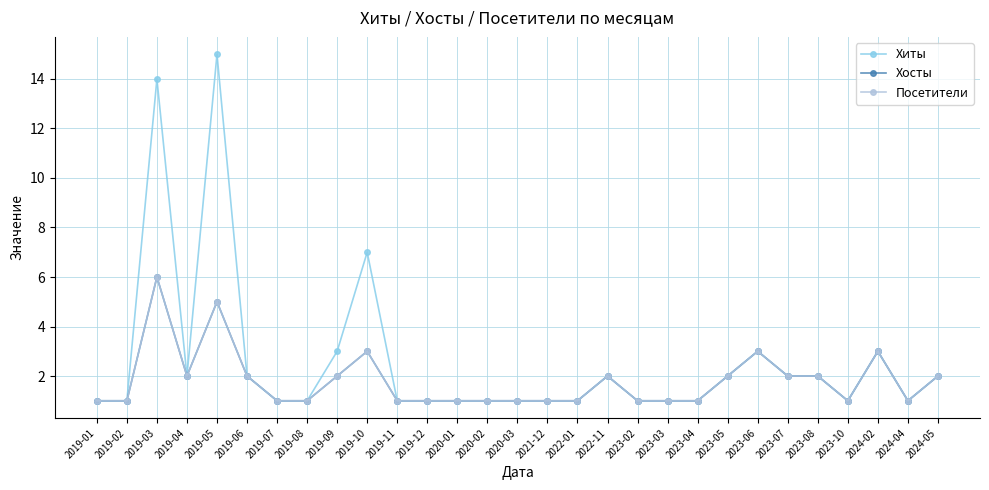

Is this an area chart (filled region under the line)?

No